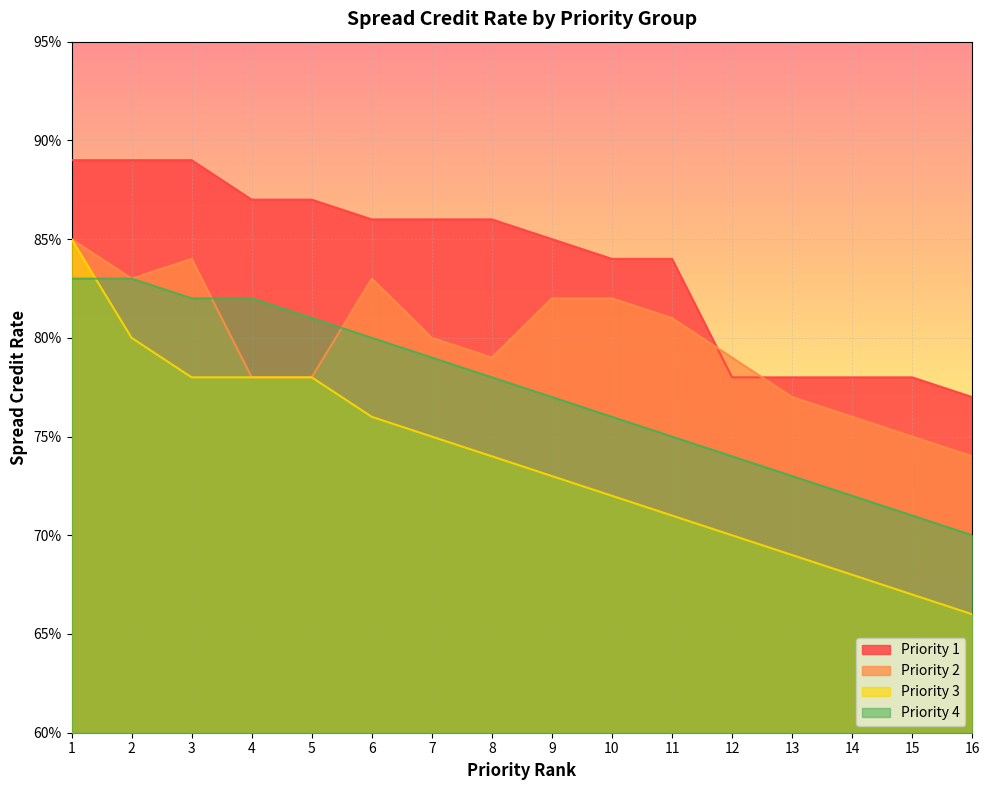

Is the value of Priority 3 at 9 greater than the value of Priority 4 at 14?

Yes